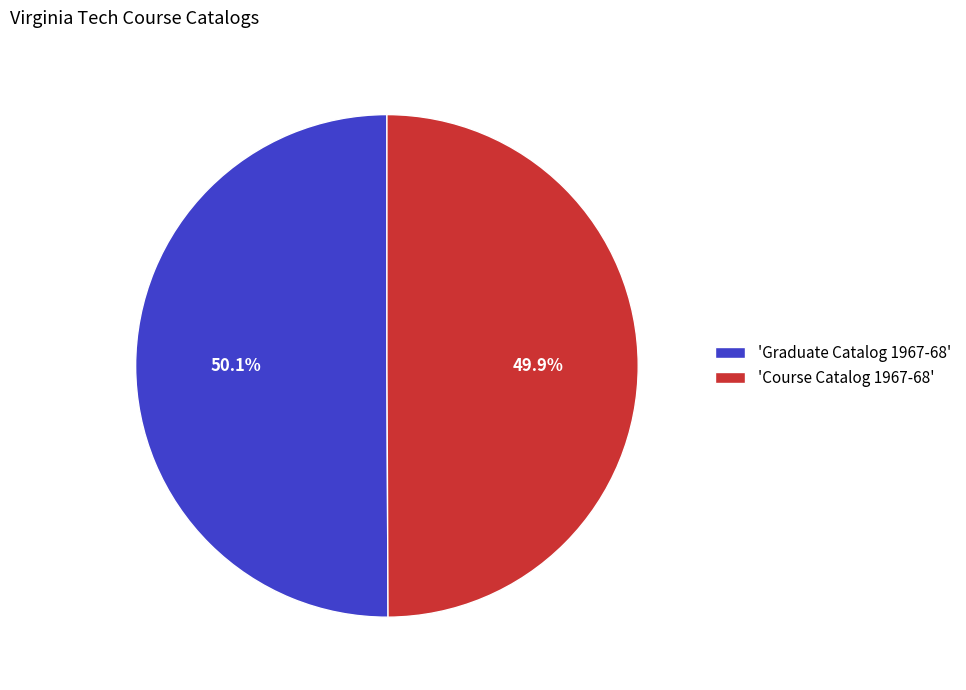

Count the number of slices in the pie.

2